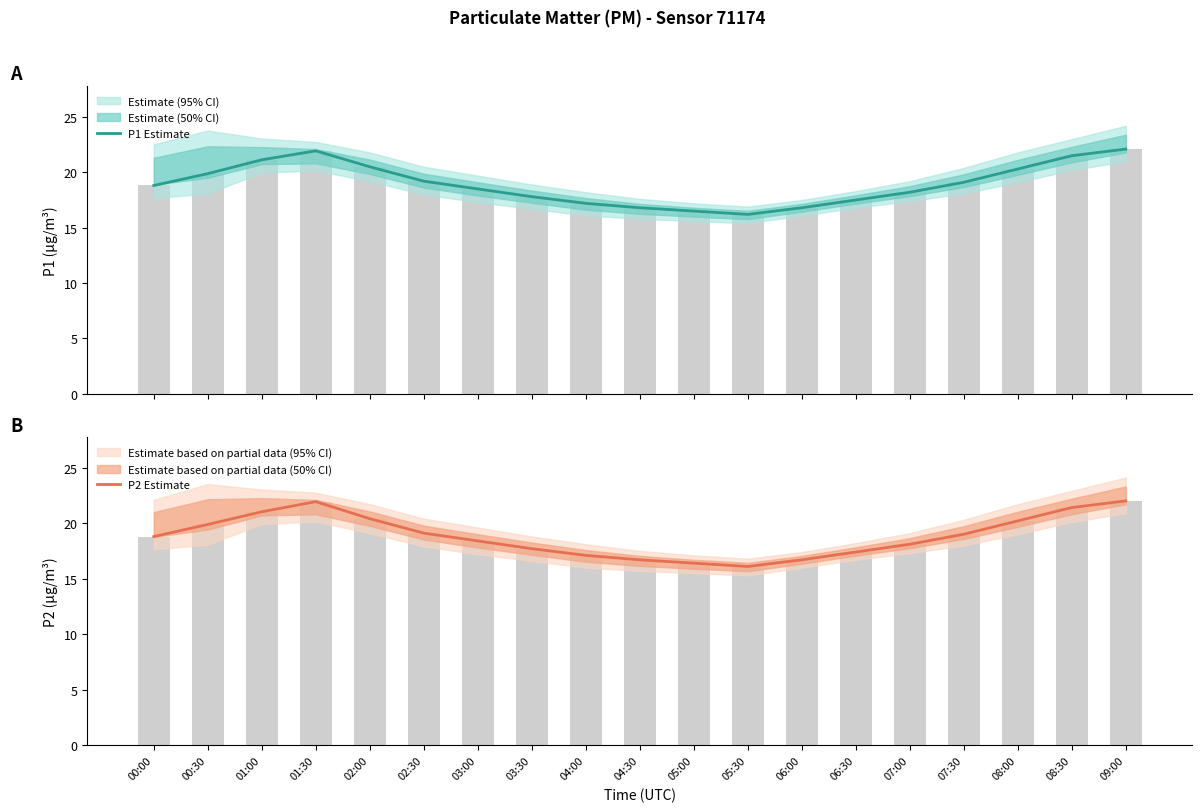

What is the difference between the second highest and second lowest values in the P1 Estimate series?

5.4